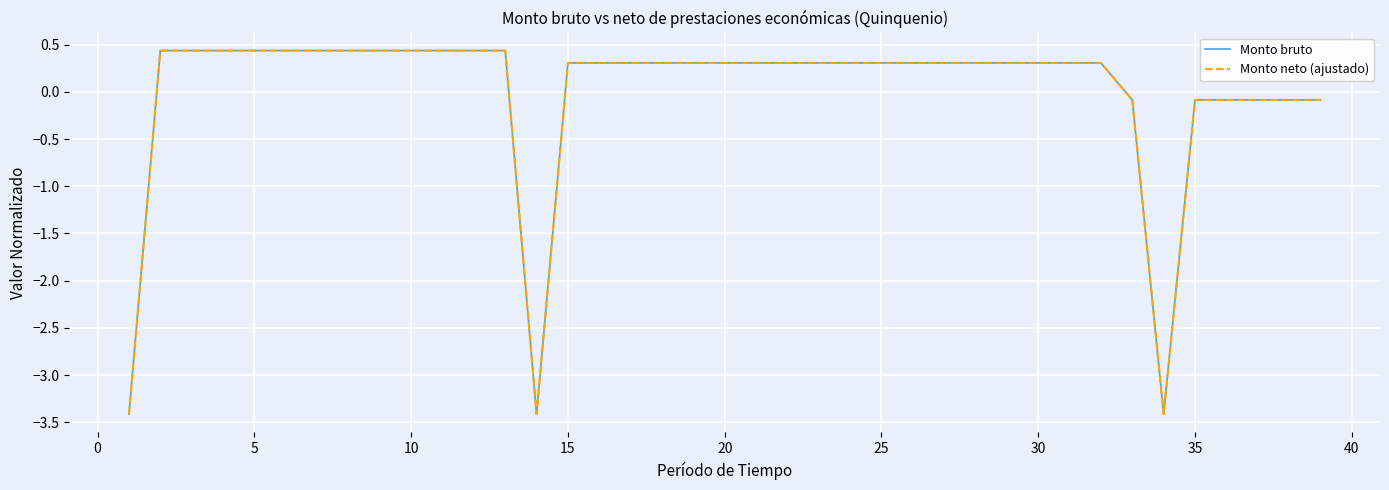

Does the chart display data point markers on the line(s)?

No